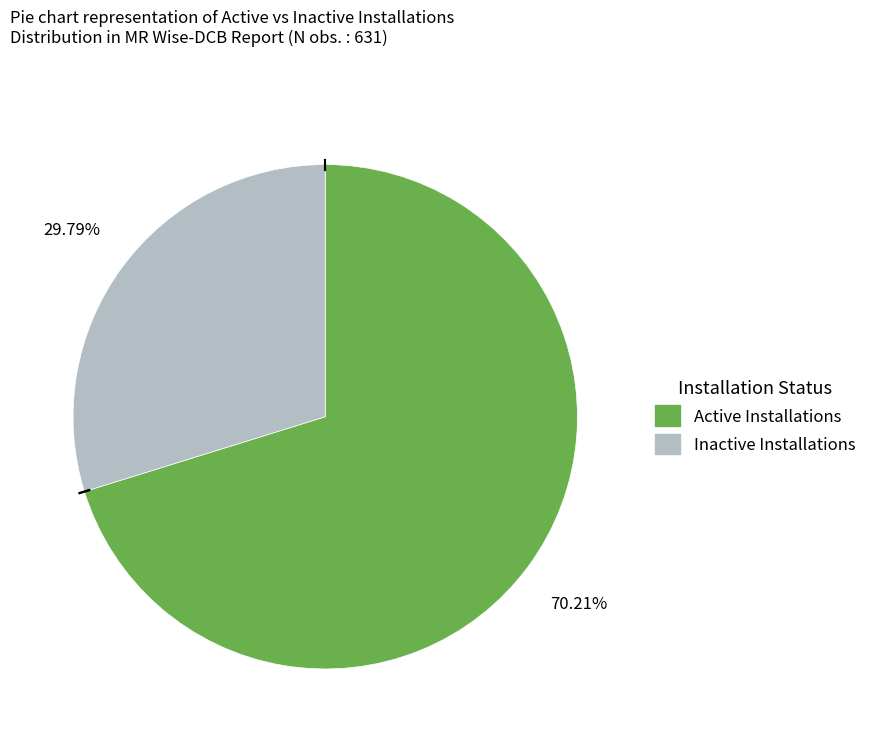

How many slices are in this pie chart?

2